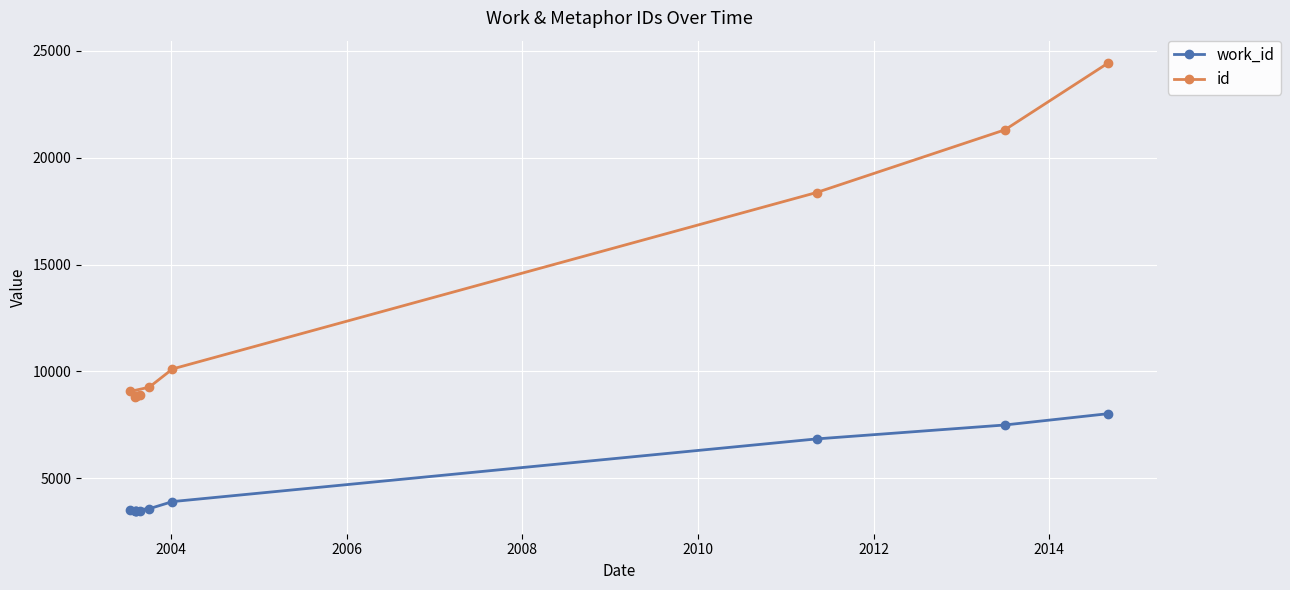

Which series has the largest total across all categories?

id